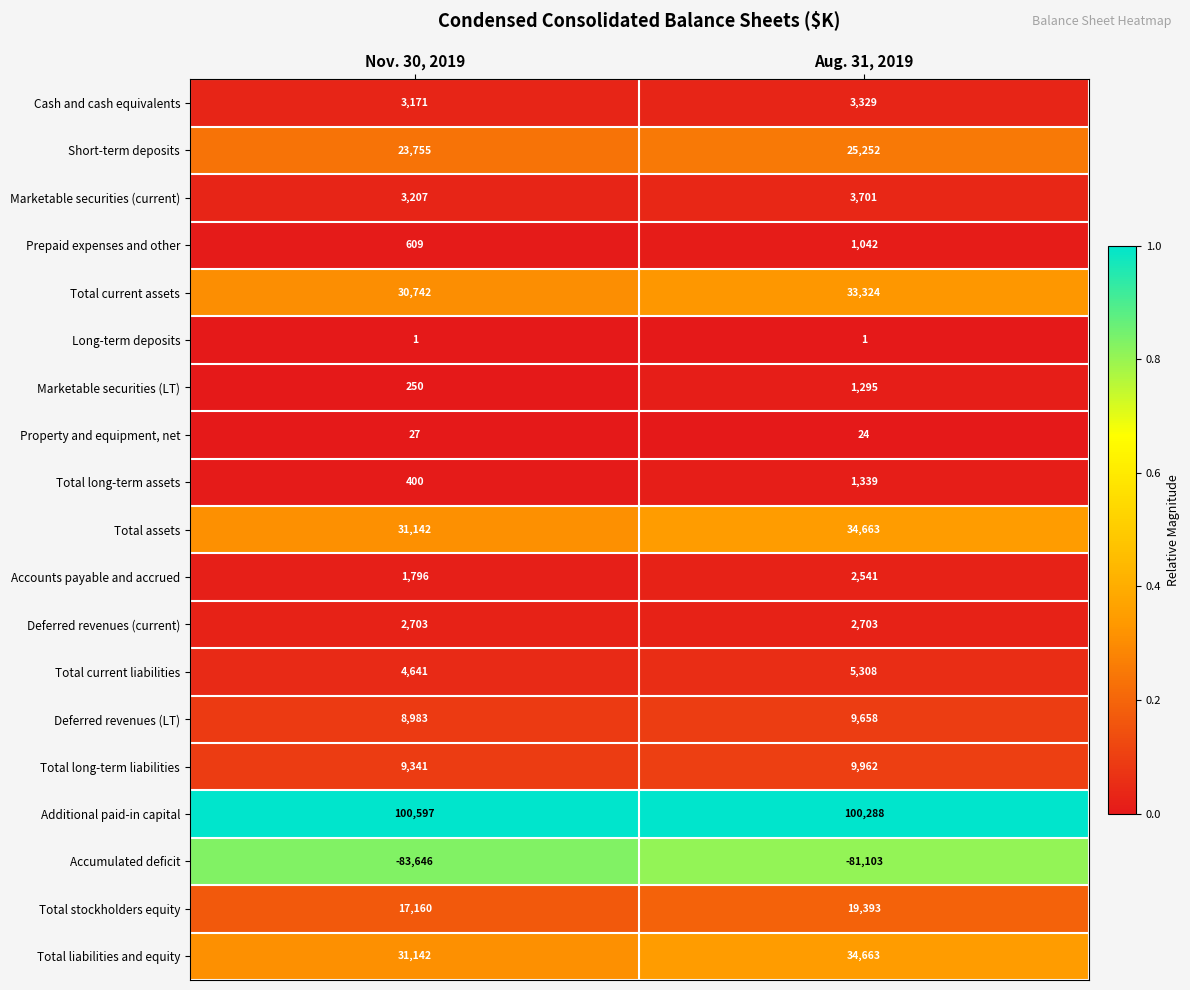

The value of Property and equipment, net at Nov. 30, 2019 is 42. True or false?

False